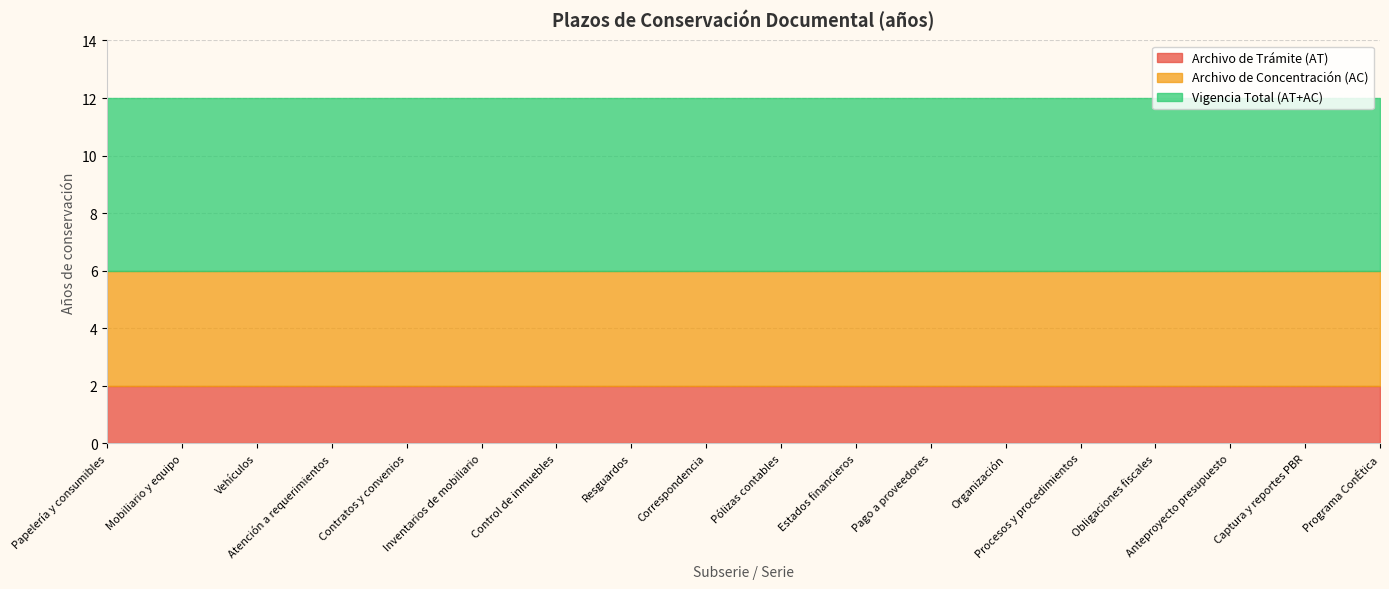

True or false: Archivo de Trámite (AT) and Archivo de Concentración (AC) intersect in this chart.

False